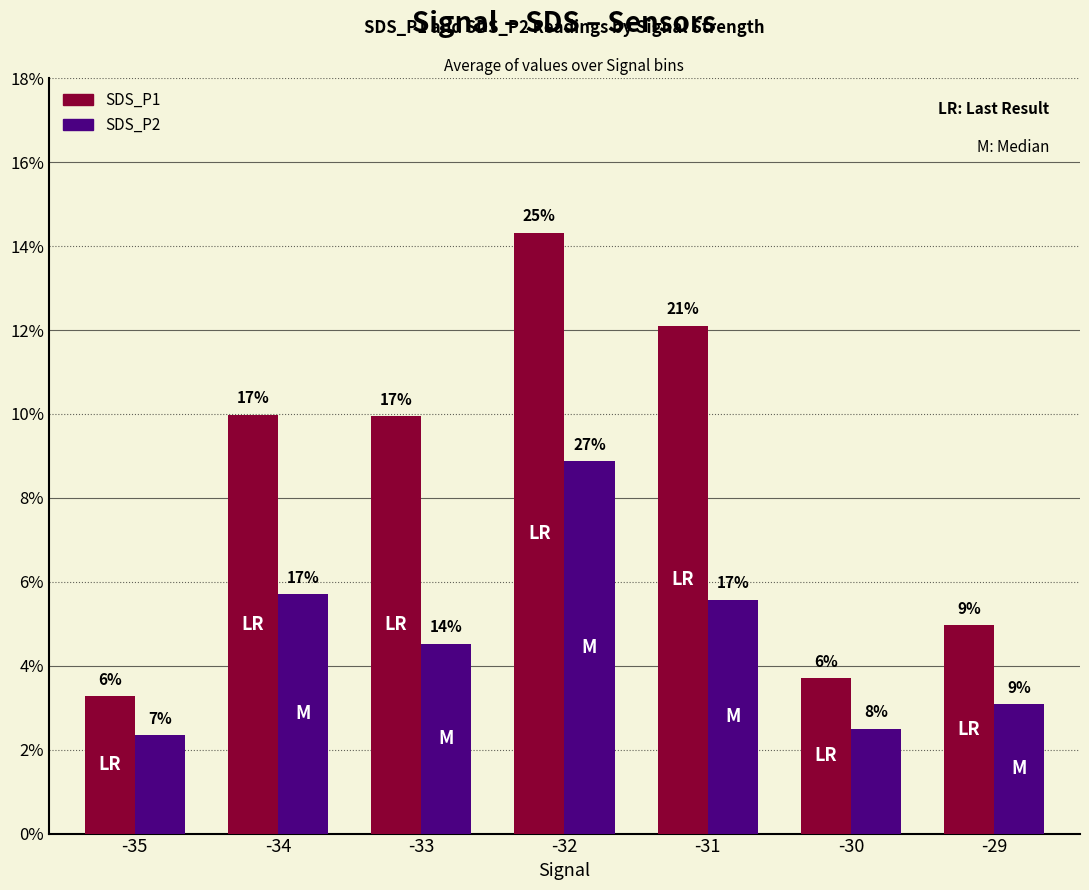

Does the chart contain stacked bars?

No